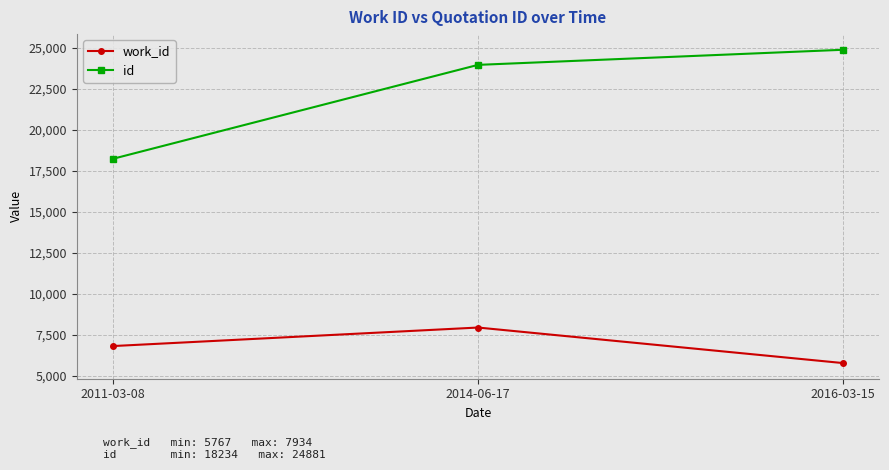

Which series has the largest total across all categories?

id